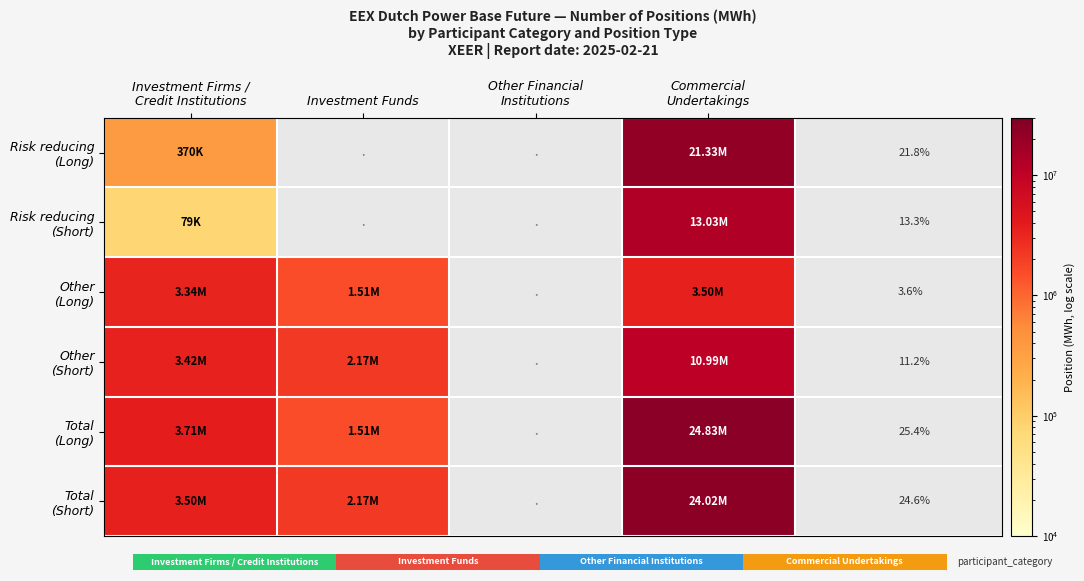

What is the spread (max minus min) of values at Commercial
Undertakings?

21330666